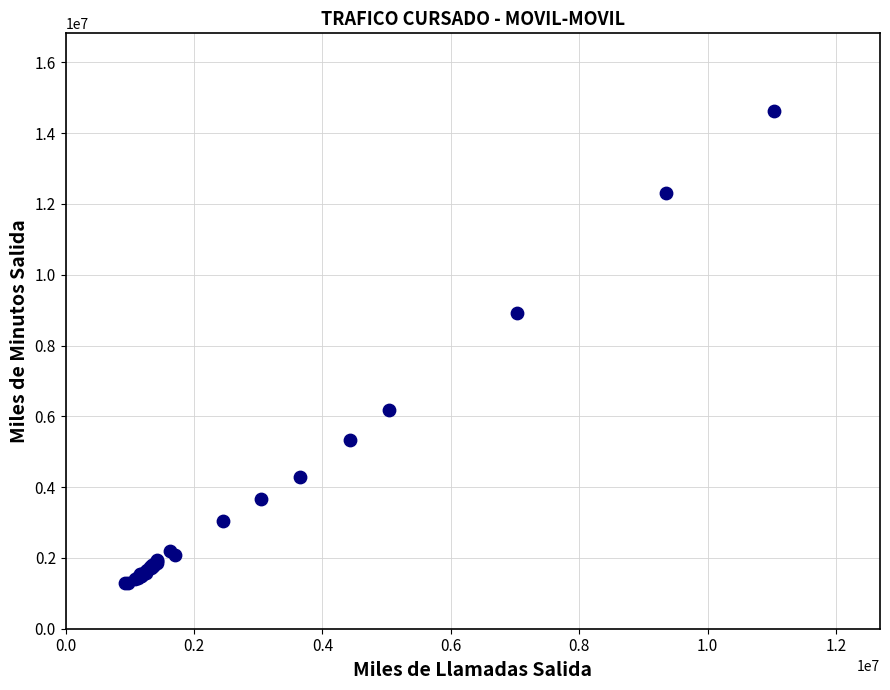

What Y value in the scatter plot is closest to 7961573?

8911217.2